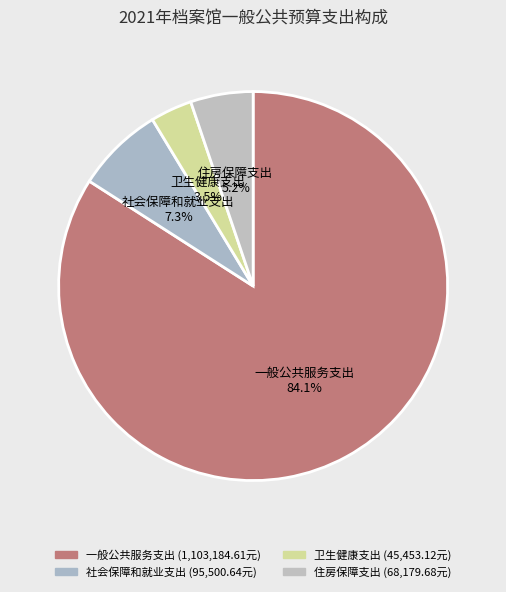

How many slices are in this pie chart?

4